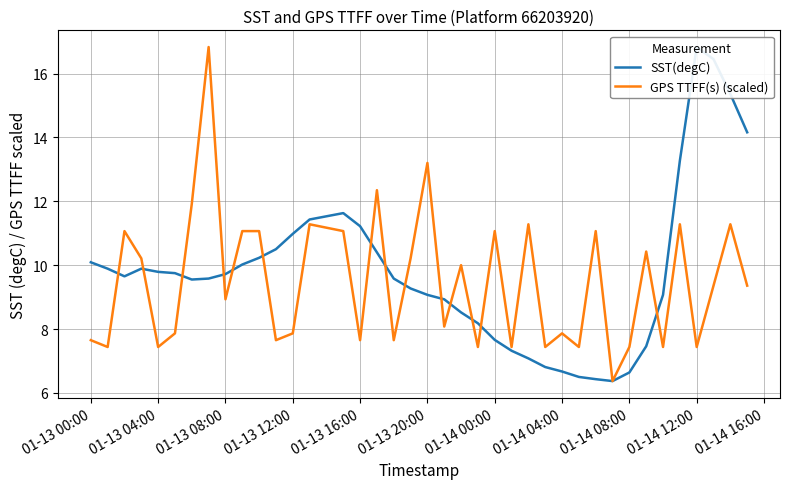

The value of GPS TTFF(s) (scaled) at 01-13 20:00 is 20.4. True or false?

False